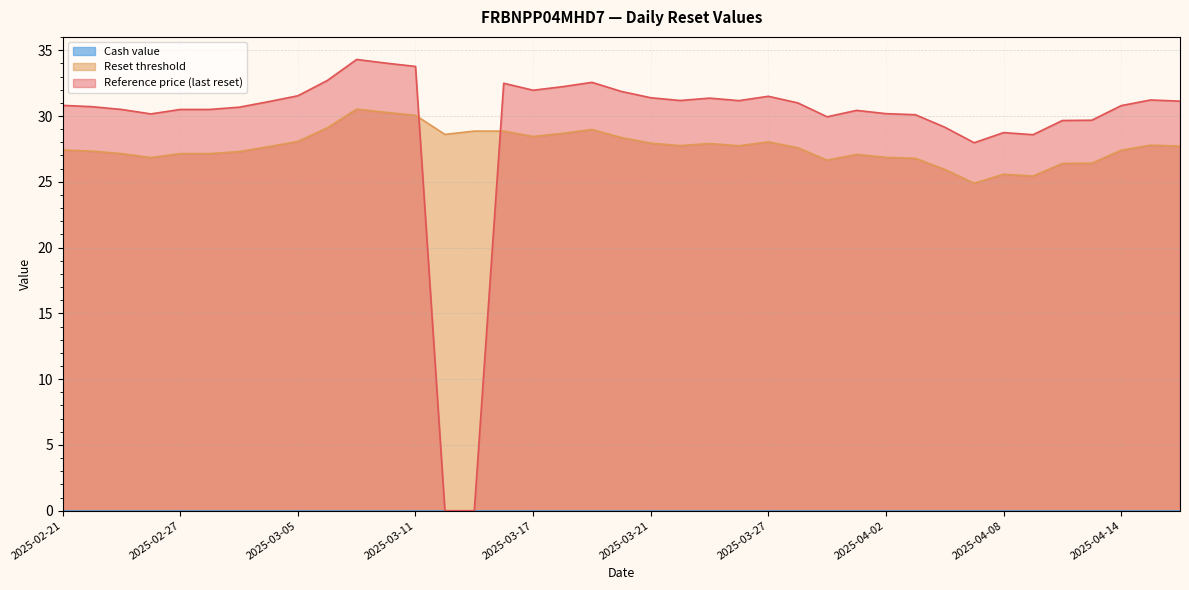

At how many categories does at least one series exceed 26?

39